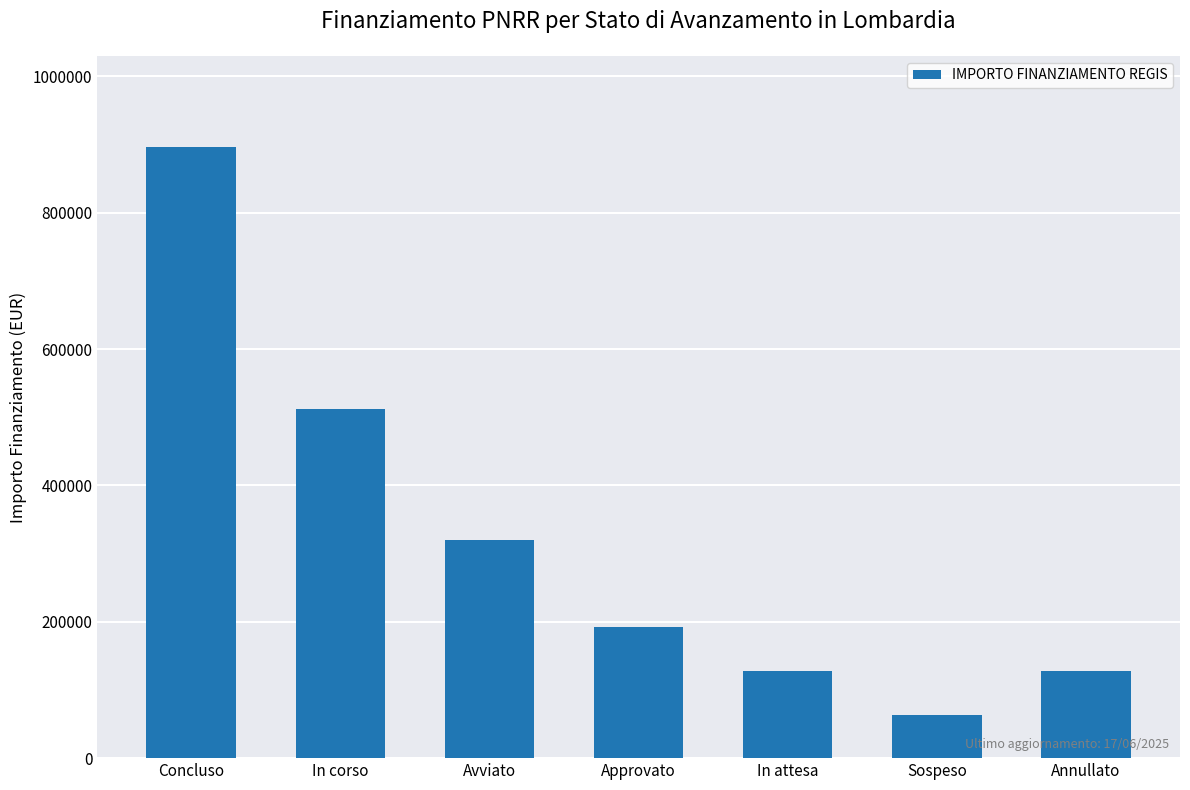

The chart shows a value of 896000 at Concluso. True or false?

True